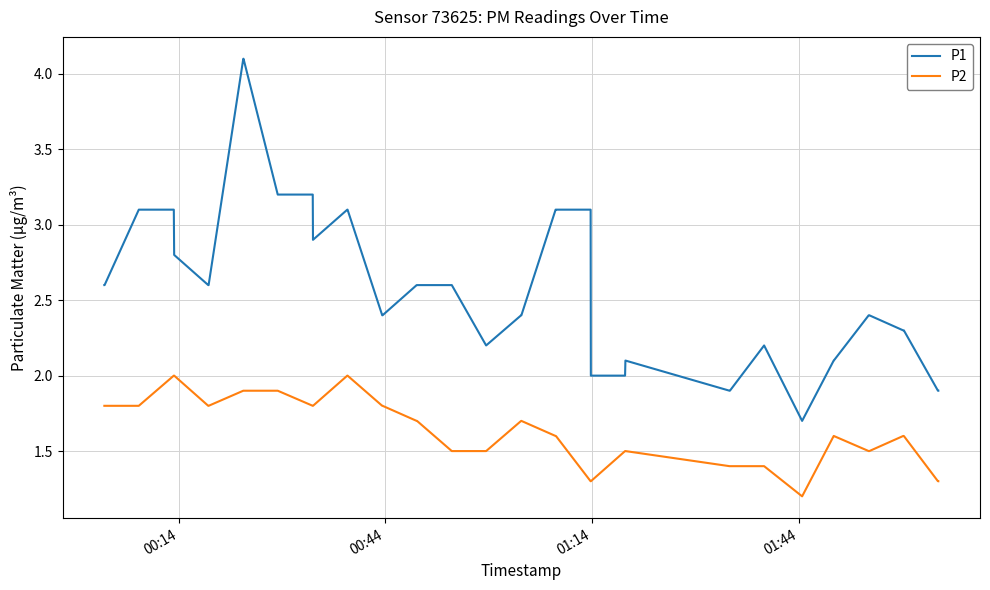

Which series has the largest total across all categories?

P1